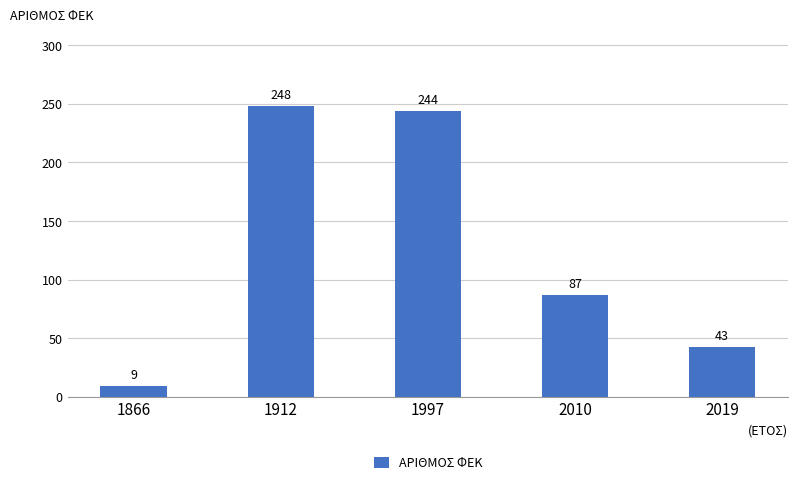

What is the ratio of the value at 1866 to the value at 2019?

0.2